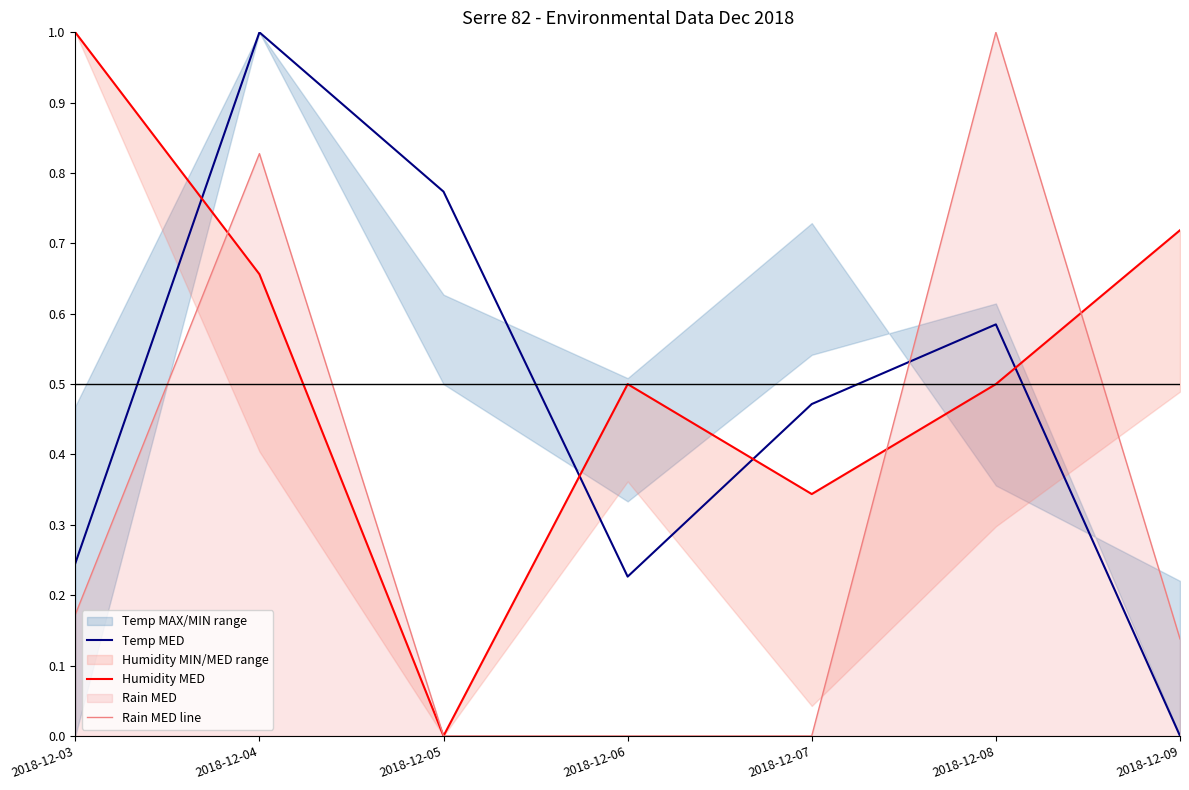

What is the difference between the Temp MED values at 2018-12-09 and 2018-12-07?

0.5